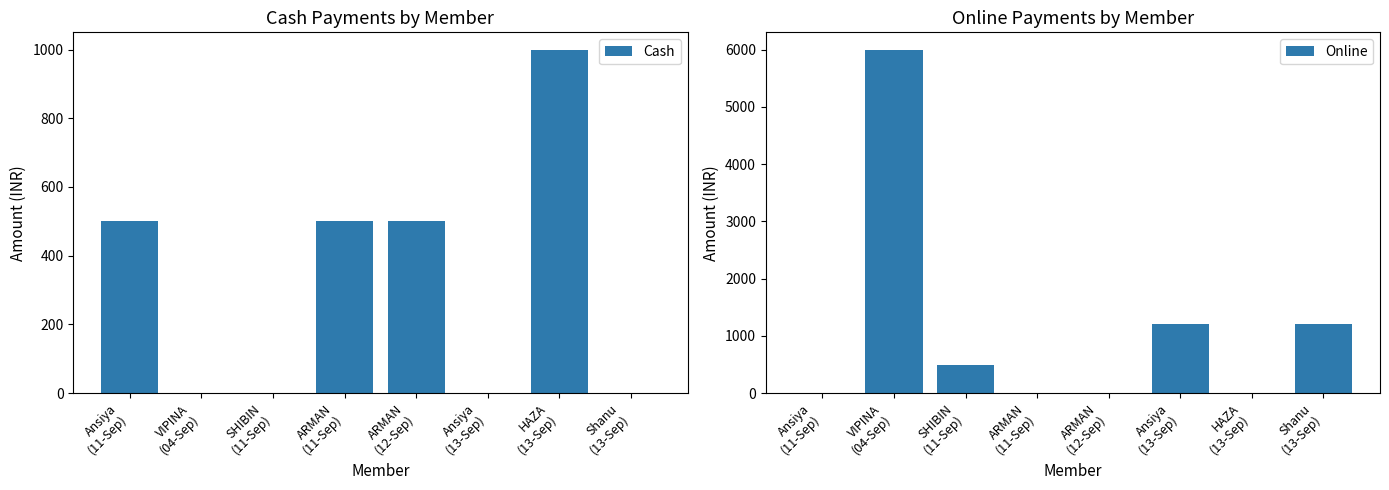

Is the value of Online at Ansiya
(11-Sep) greater than the value of Cash at Ansiya
(13-Sep)?

No